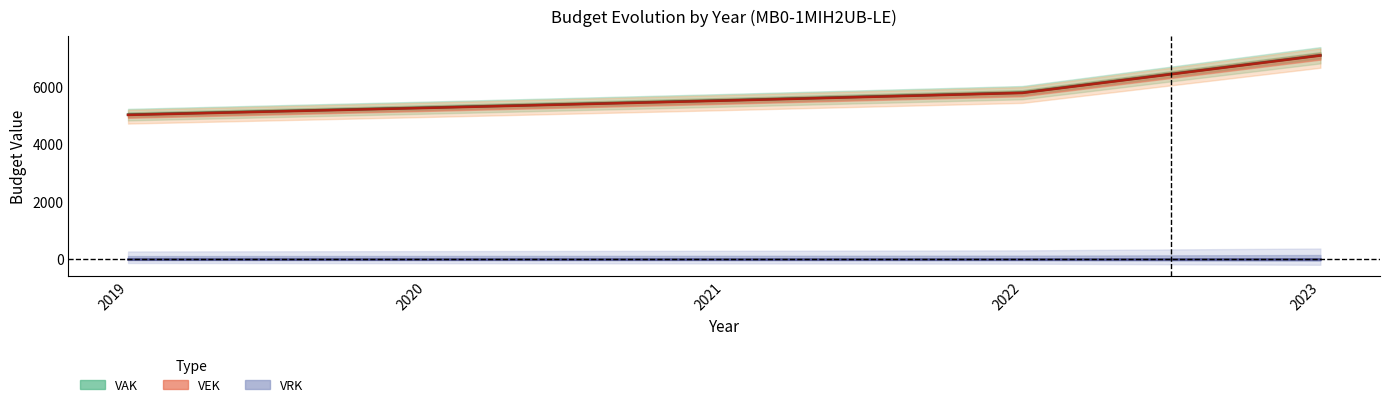

The VAK series shows 8534 at 2022. True or false?

False